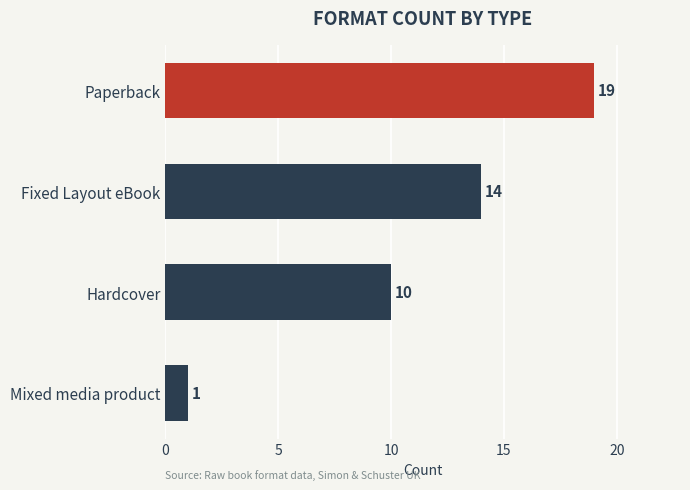

The chart shows a value of 1 at Mixed media product. True or false?

True